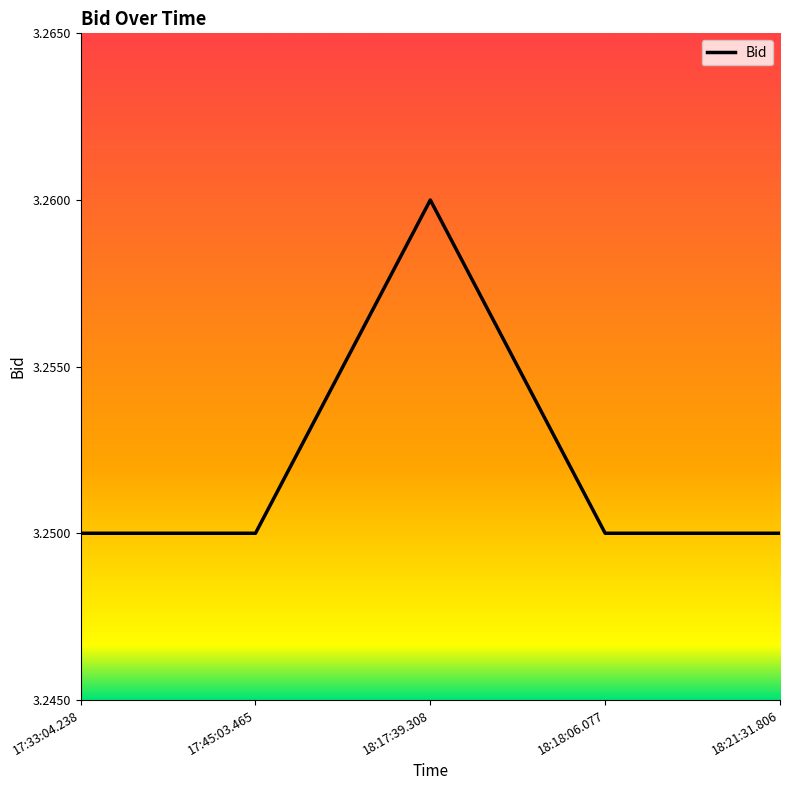

The value at 18:17:39.308 is 5.0. True or false?

False